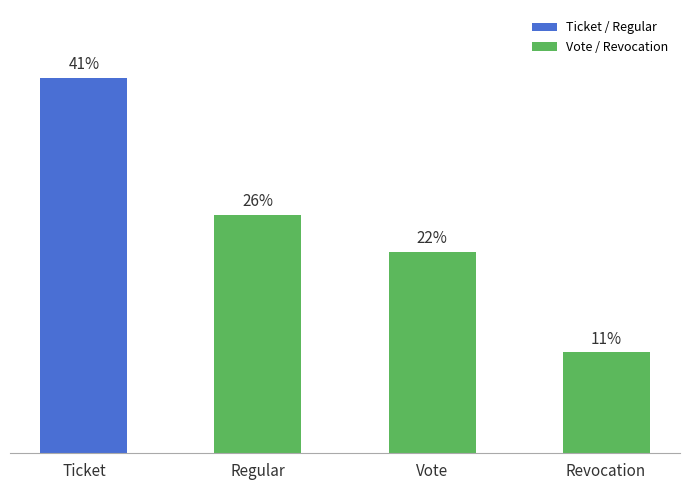

List the labels in order of value, smallest first.

Revocation, Vote, Regular, Ticket